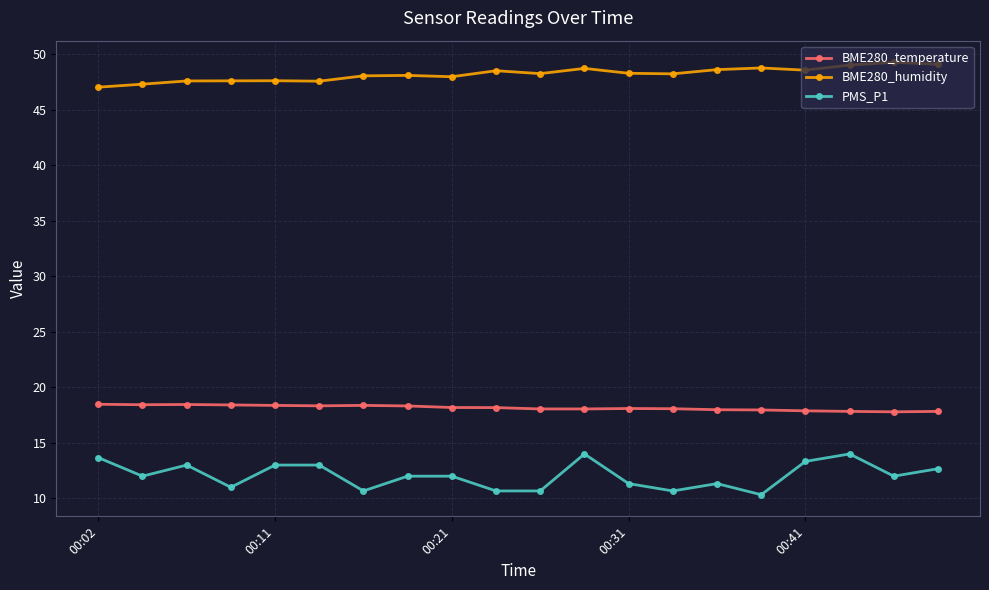

What is the lowest value of the BME280_temperature series?

17.8